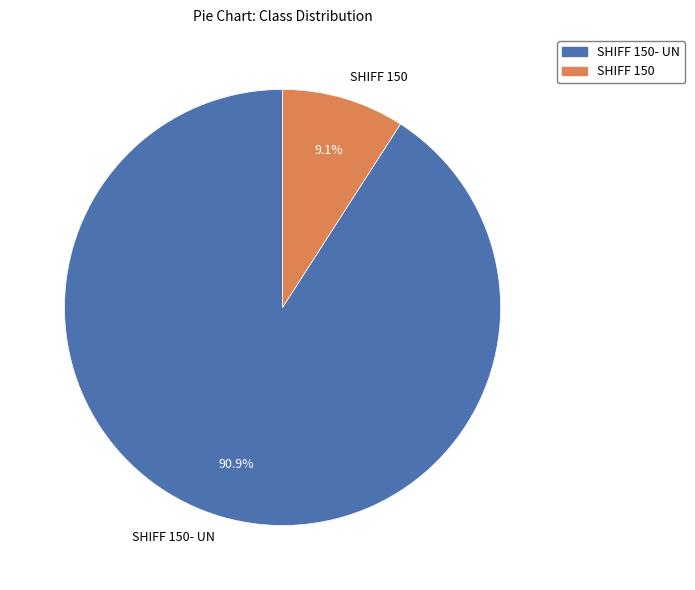

How many slices are in this pie chart?

2